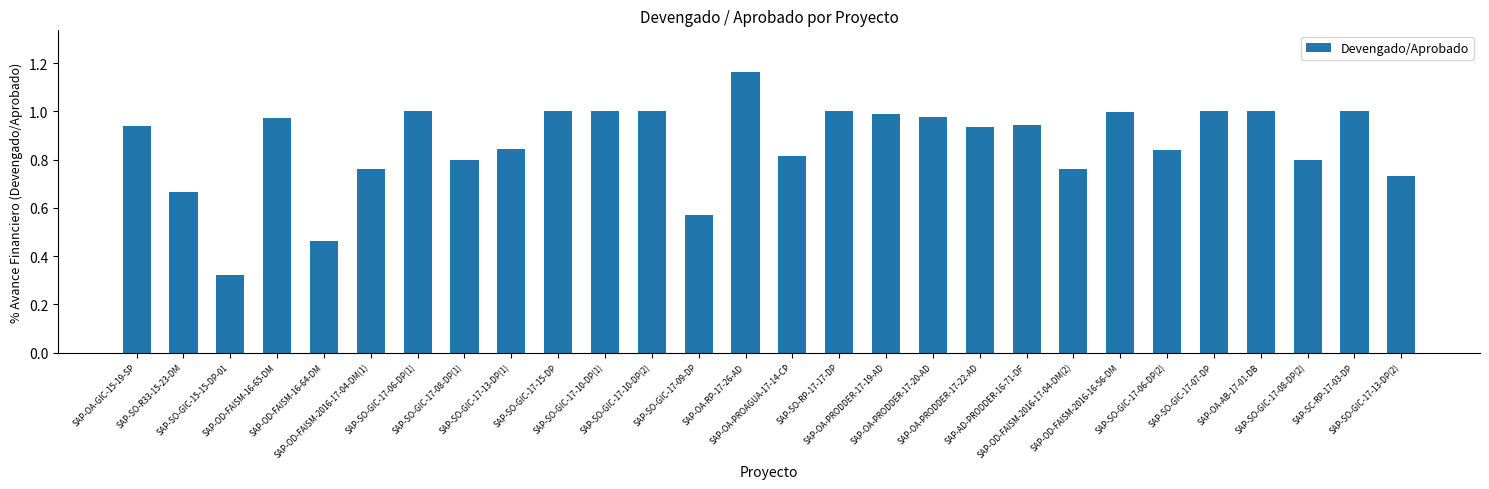

What is the sum of all values?

24.3